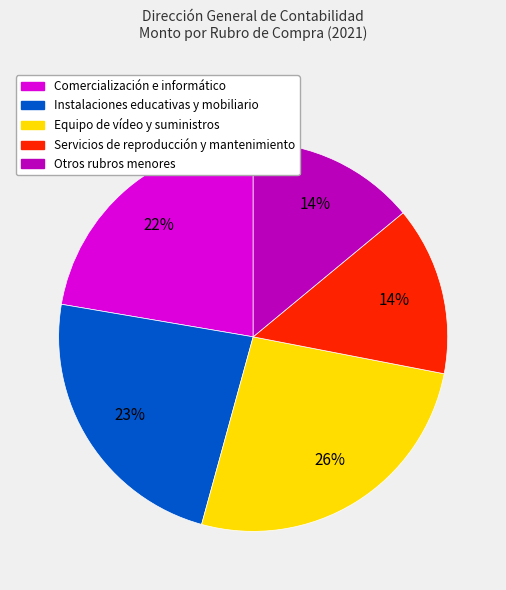

To the nearest percent, what is the average slice percentage?

20%